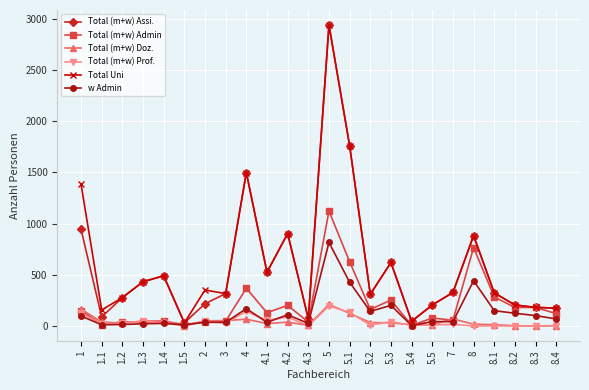

How many series are shown in this chart?

6